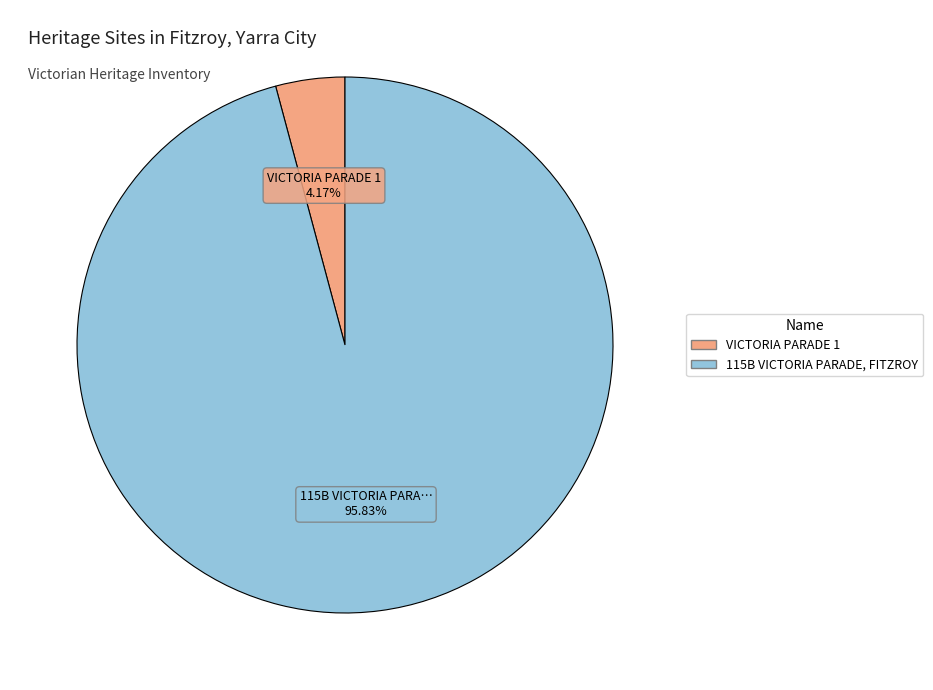

To the nearest percent, what is the difference between the VICTORIA PARADE 1 and 115B VICTORIA PARADE, FITZROY slice percentages?

92%